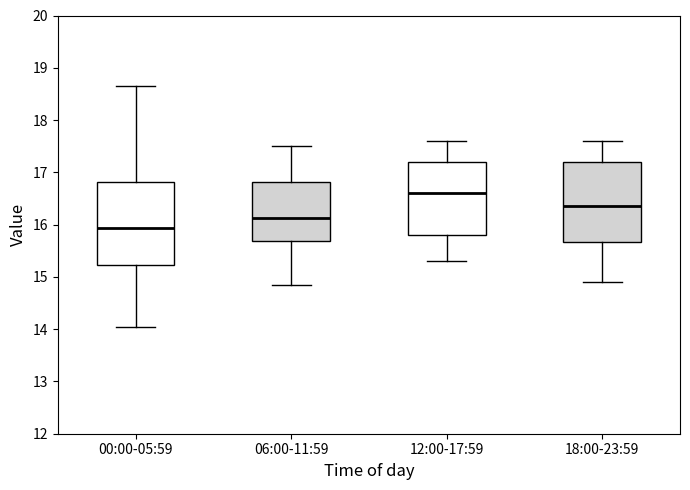

Where does the upper whisker of the box for 06:00-11:59 end on the y-axis? The values are not printed on the chart, so give them approximately, as read against the axis.

17.5